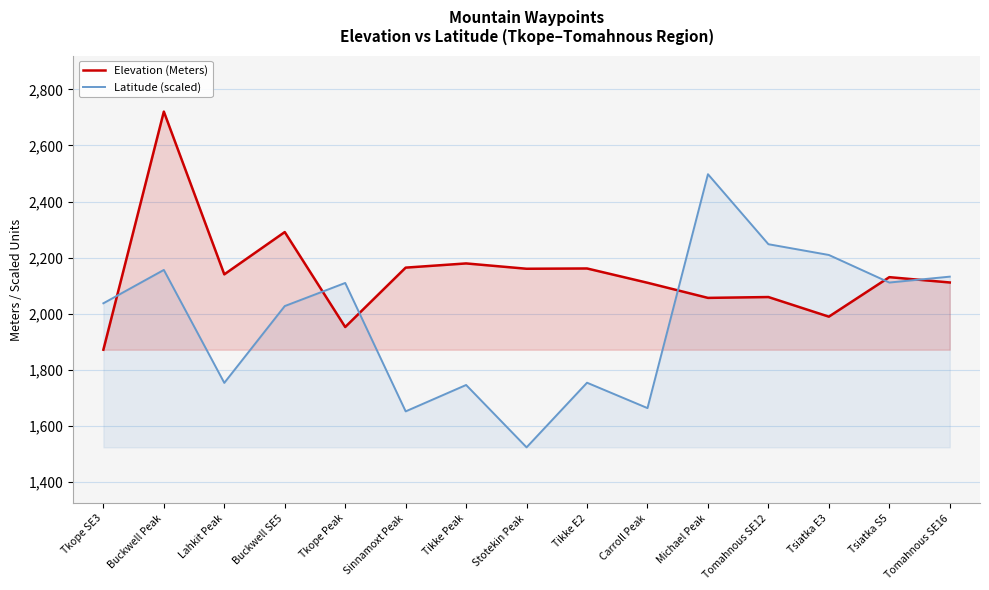

What is the difference between the maximum and minimum values in the Latitude (scaled) series?

975.0